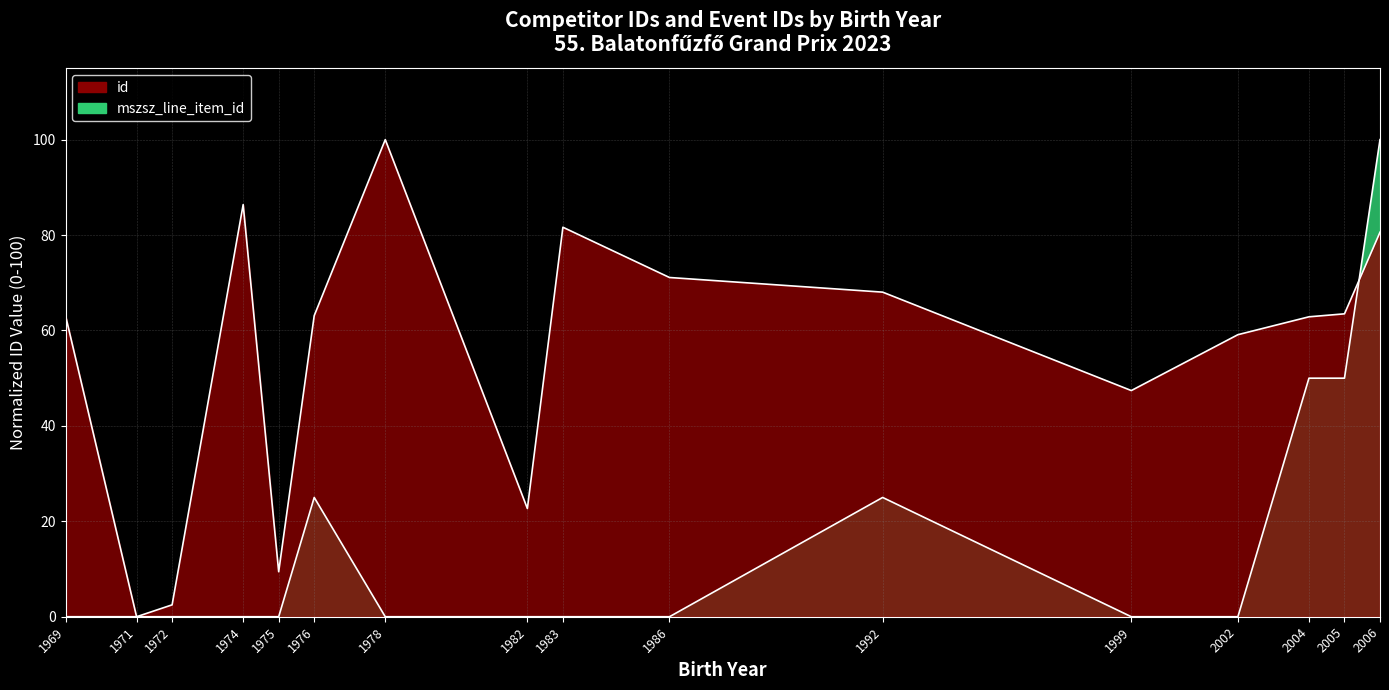

What is the difference between the maximum and second lowest values in the mszsz_line_item_id series?

100.0